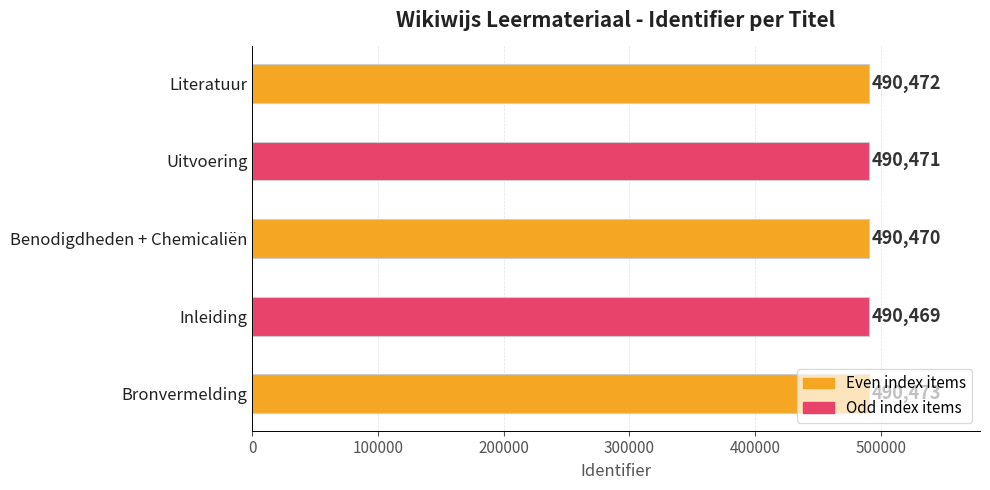

What is the approximate value at Uitvoering?

490471